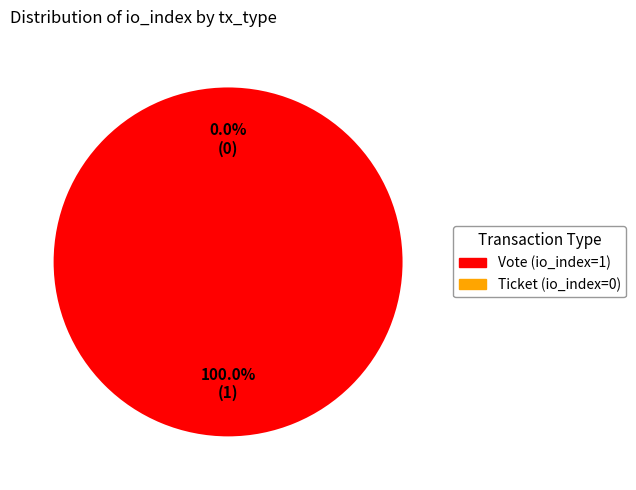

What is the smallest slice in the pie chart?

Ticket (io_index=0)